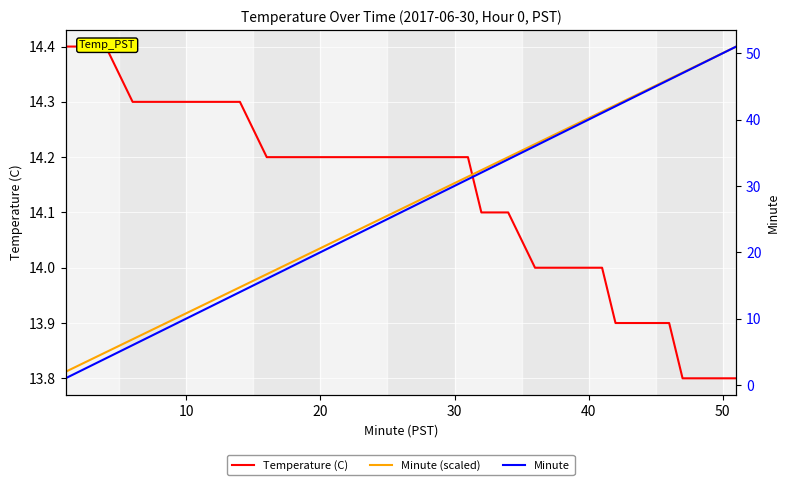

At how many categories does at least one series exceed 13?

40